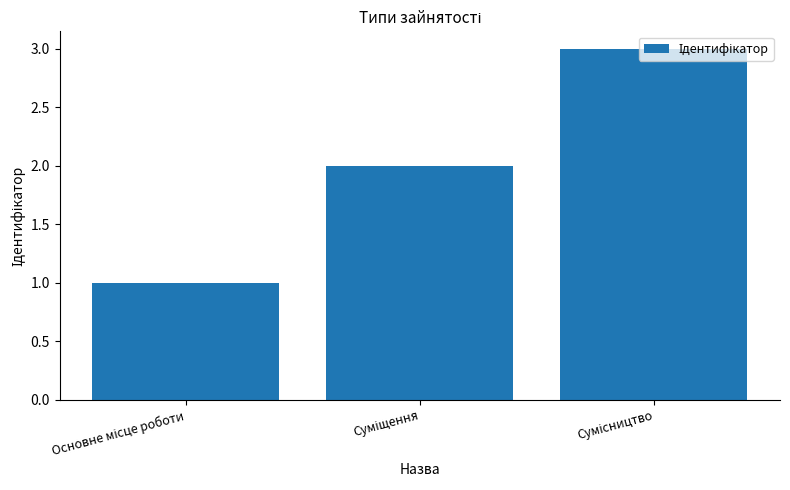

What is the maximum value shown in the chart?

3